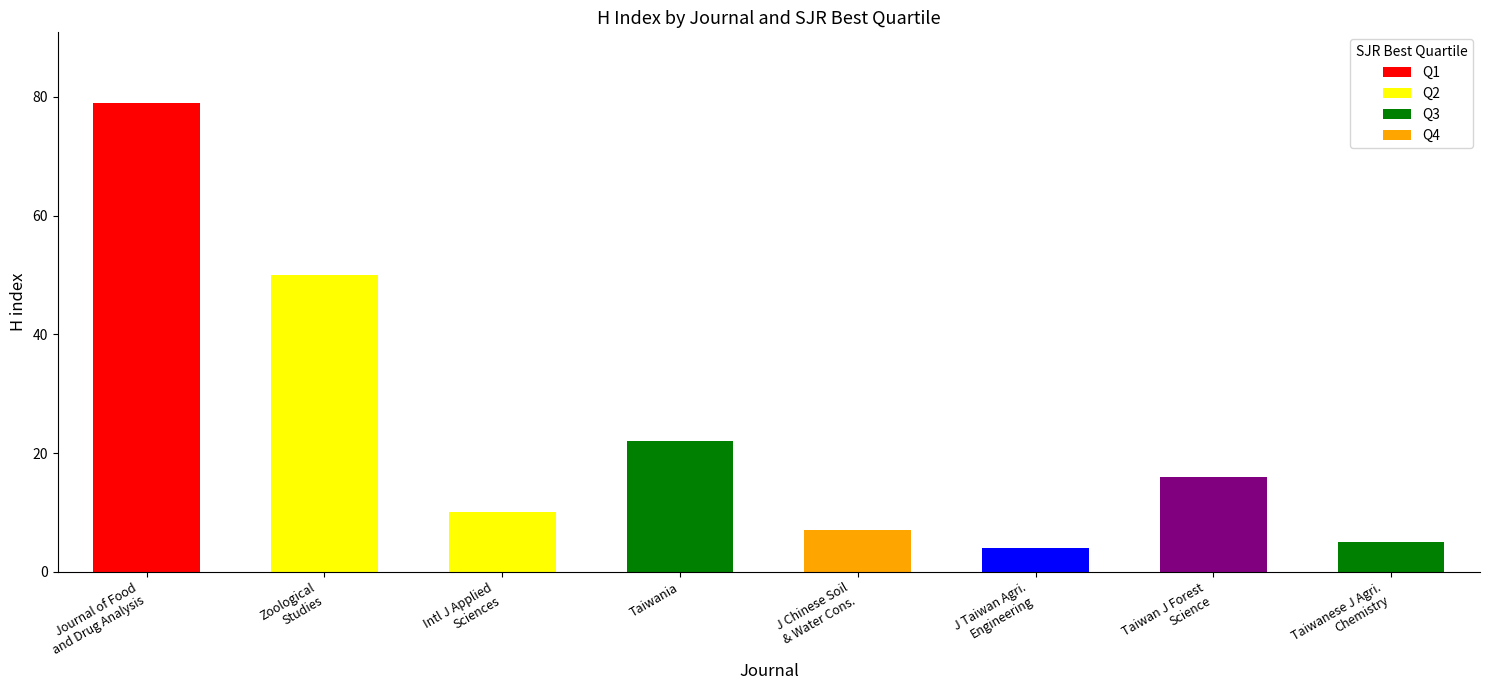

Rank the categories by value from lowest to highest.

J Taiwan Agri.
Engineering, Taiwanese J Agri.
Chemistry, J Chinese Soil
& Water Cons., Intl J Applied
Sciences, Taiwan J Forest
Science, Taiwania, Zoological
Studies, Journal of Food
and Drug Analysis